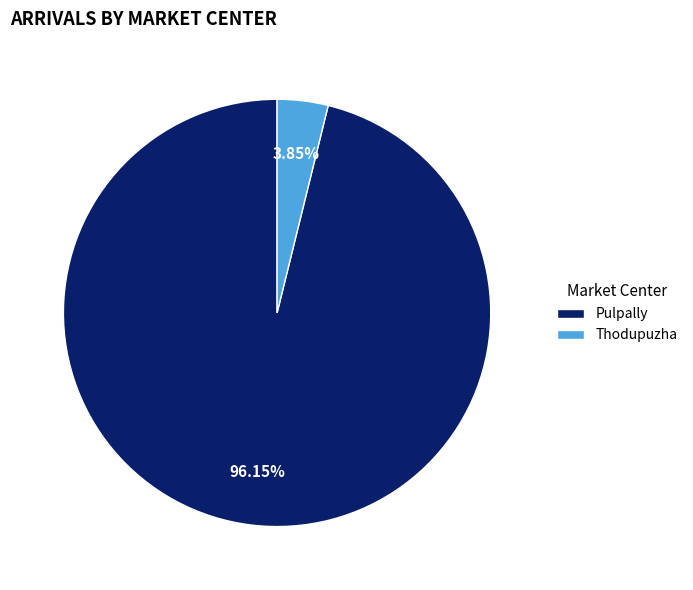

Which slice is the smallest?

Thodupuzha